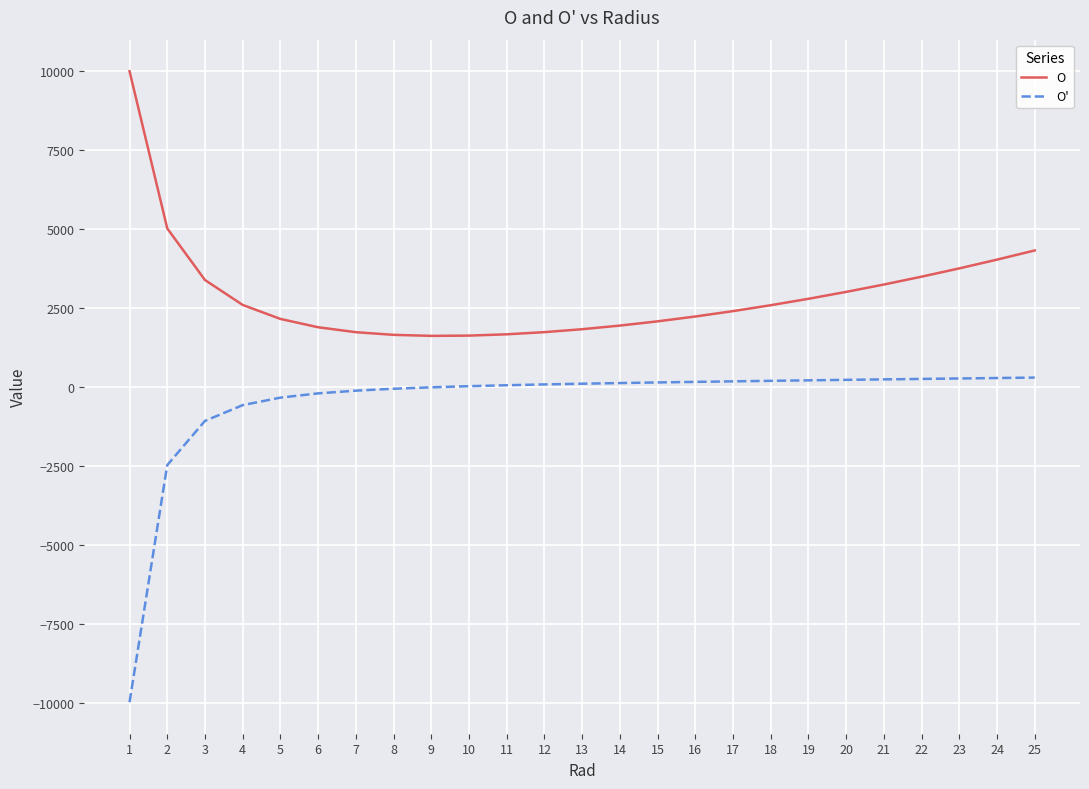

True or false: O' and O cross at least once.

False